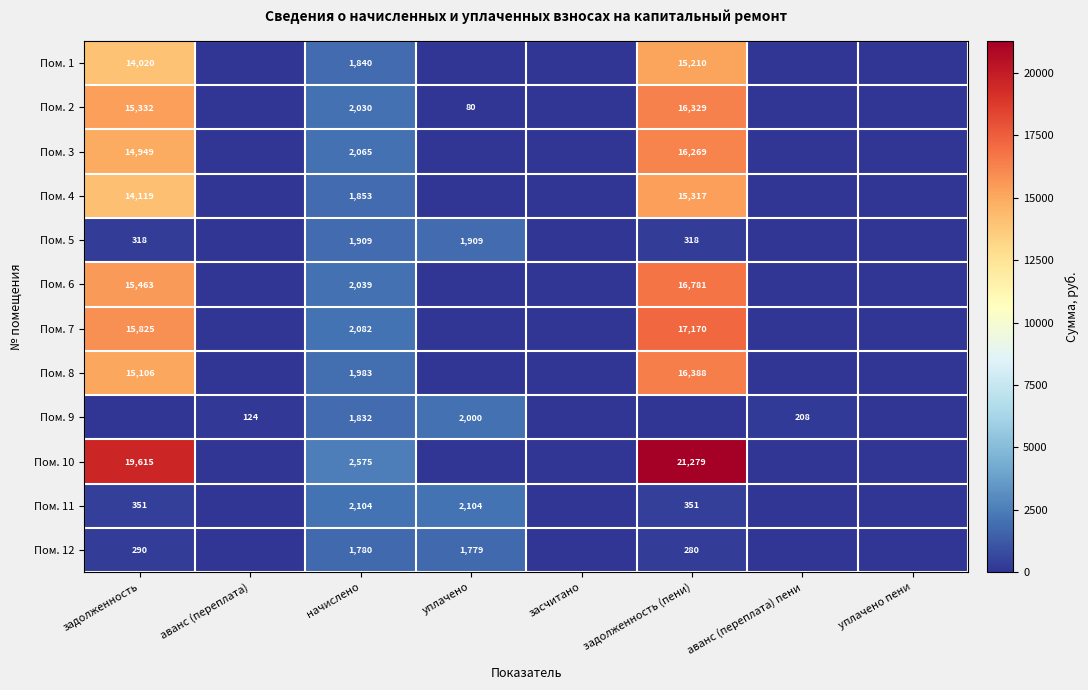

What is the spread (max minus min) of values at начислено?

795